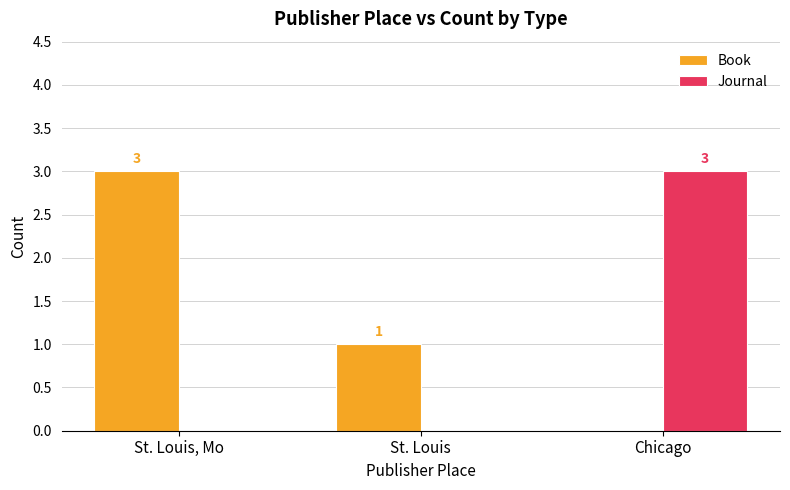

Reading left to right, what are all the values shown in this chart?

Book: 3	1	0
Journal: 0	0	3